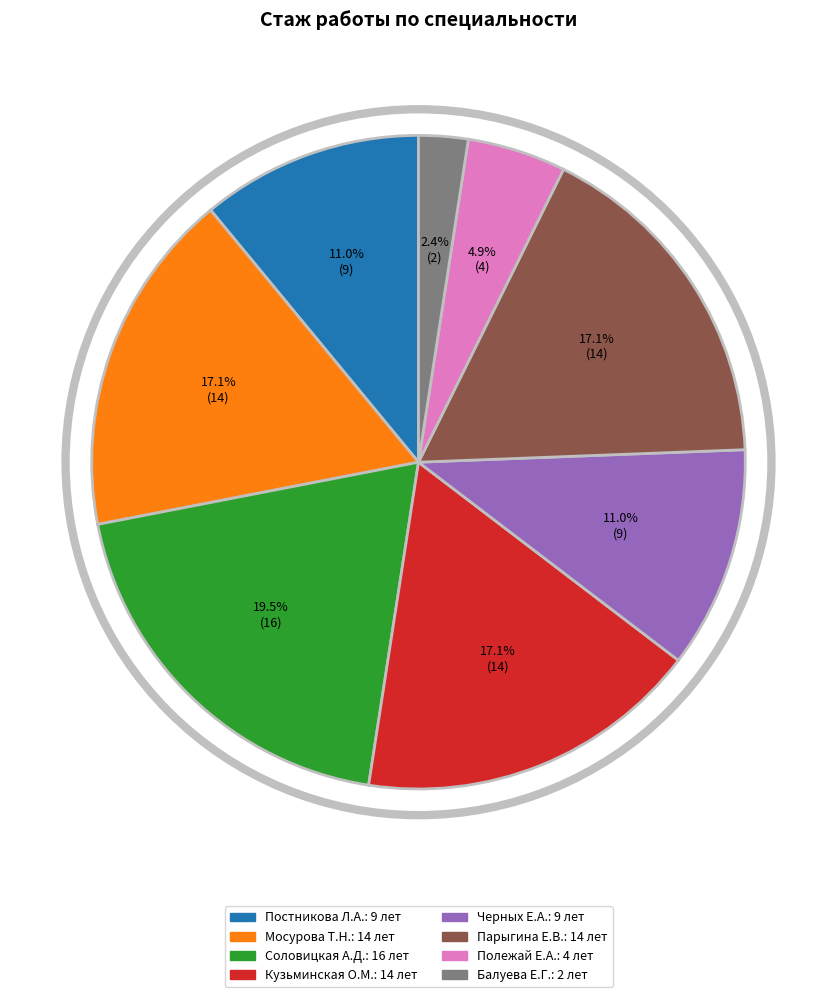

Is there a majority slice in this chart?

No